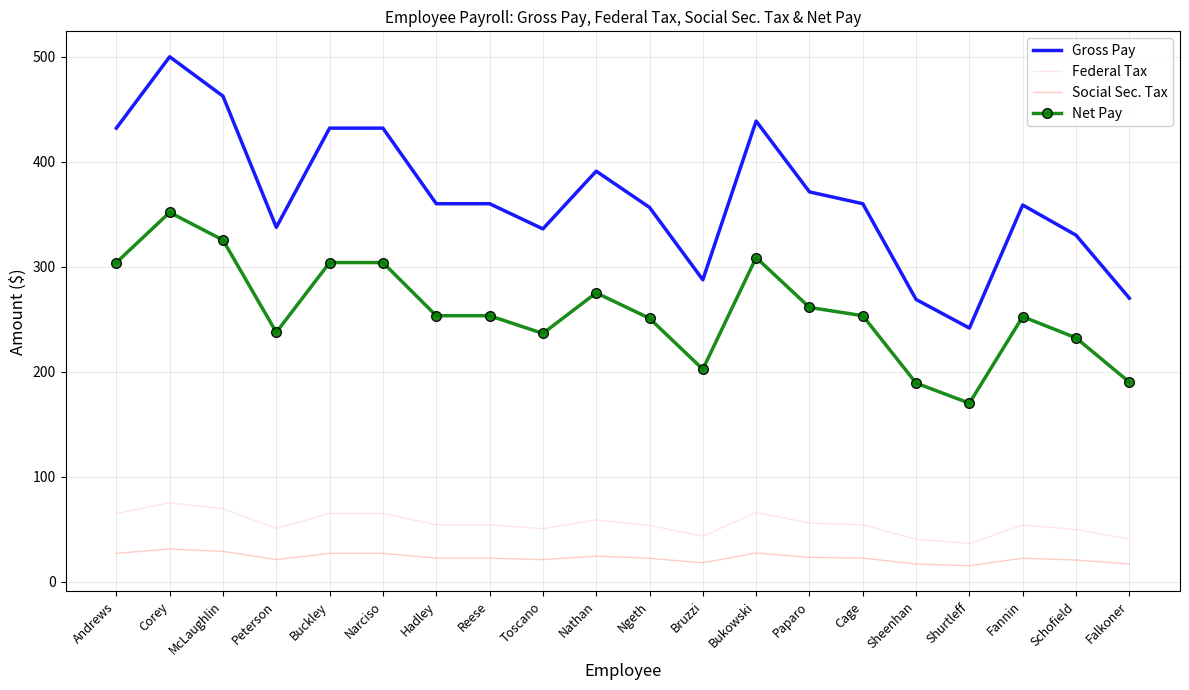

What position from the right is Schofield?

2